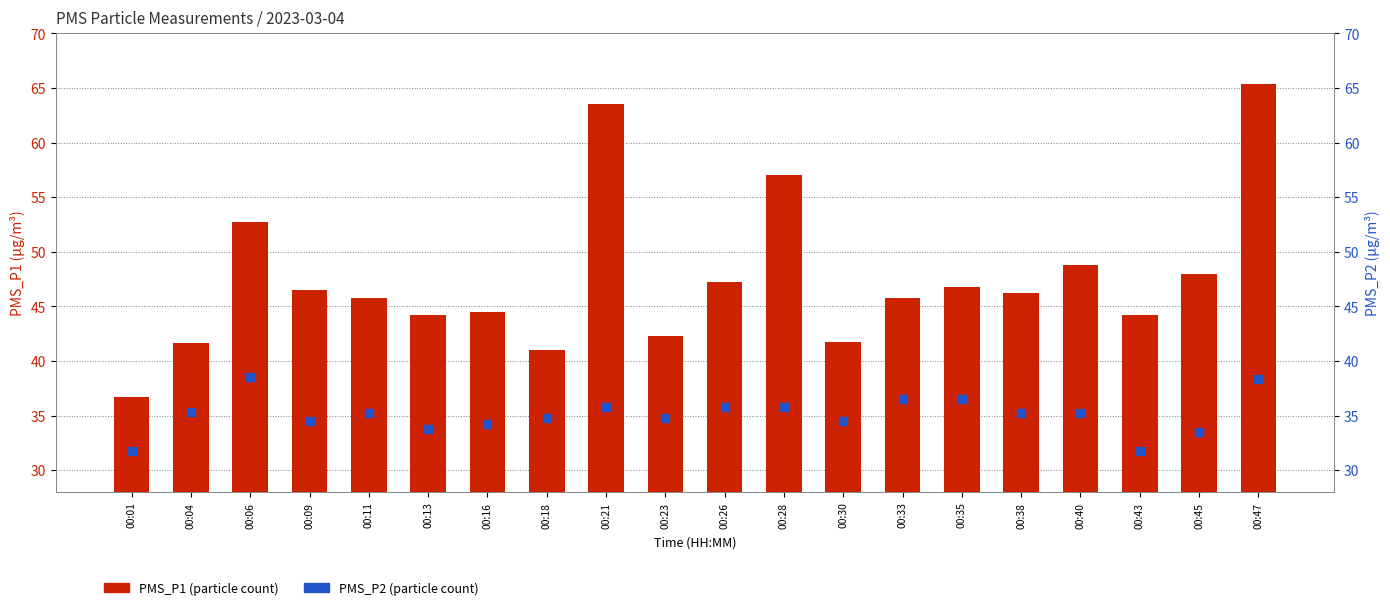

What is the total value across all series at 00:47?

103.7